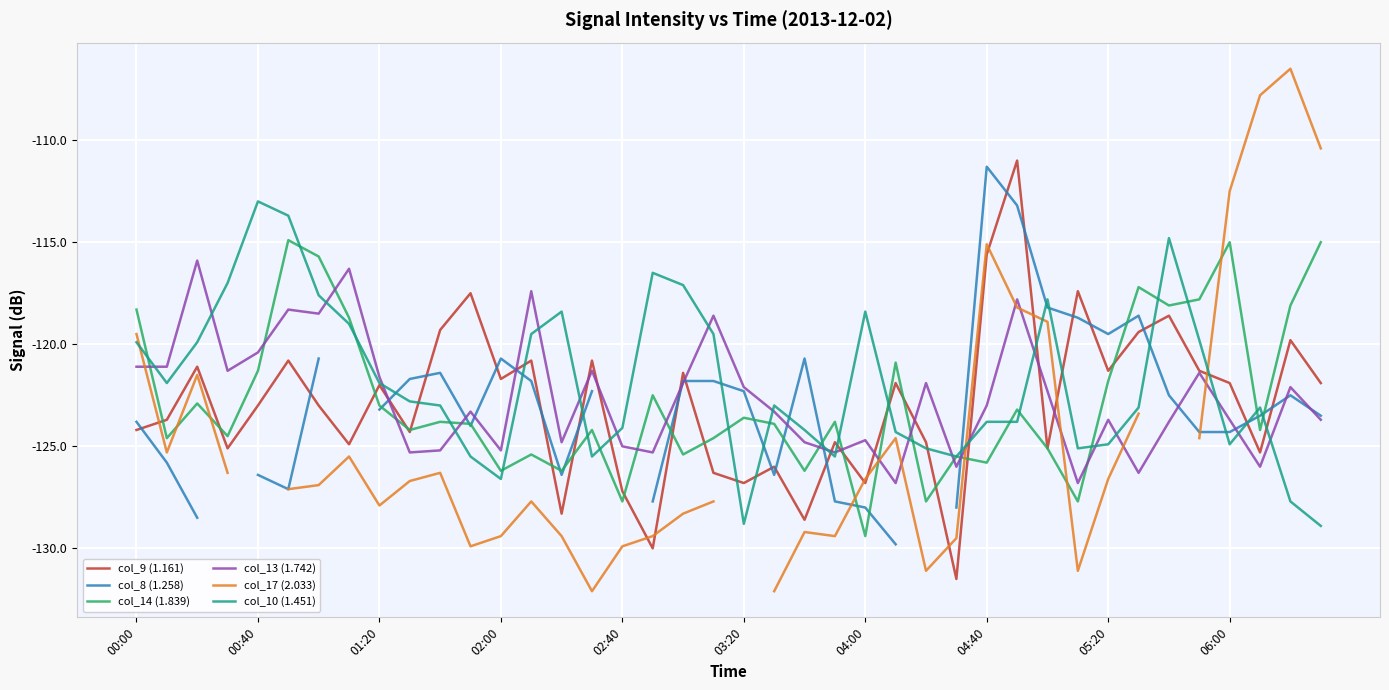

Where is col_13 (1.742) nearest to the value -121?

00:00